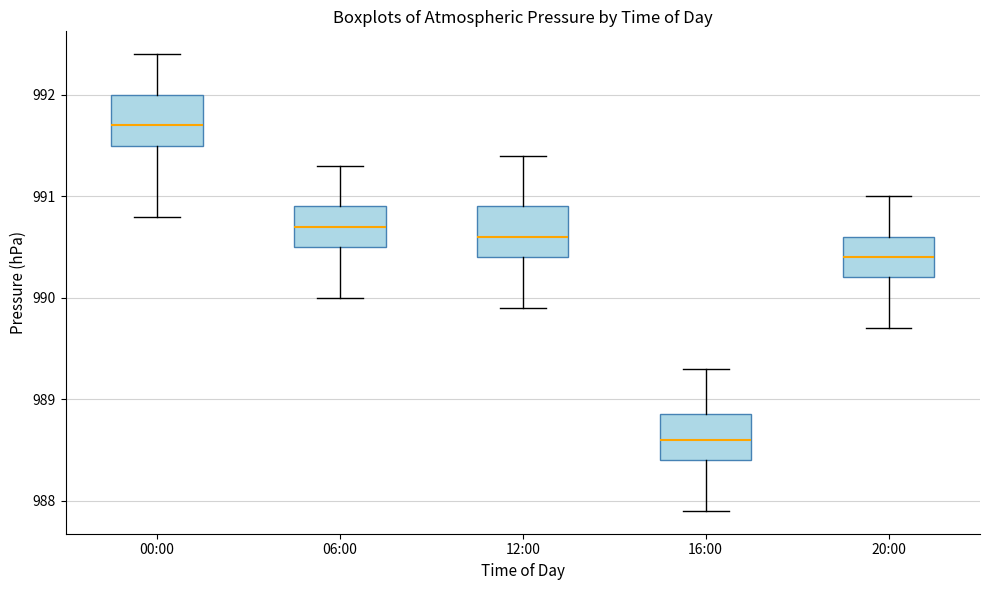

Which box's median line is the highest?

00:00